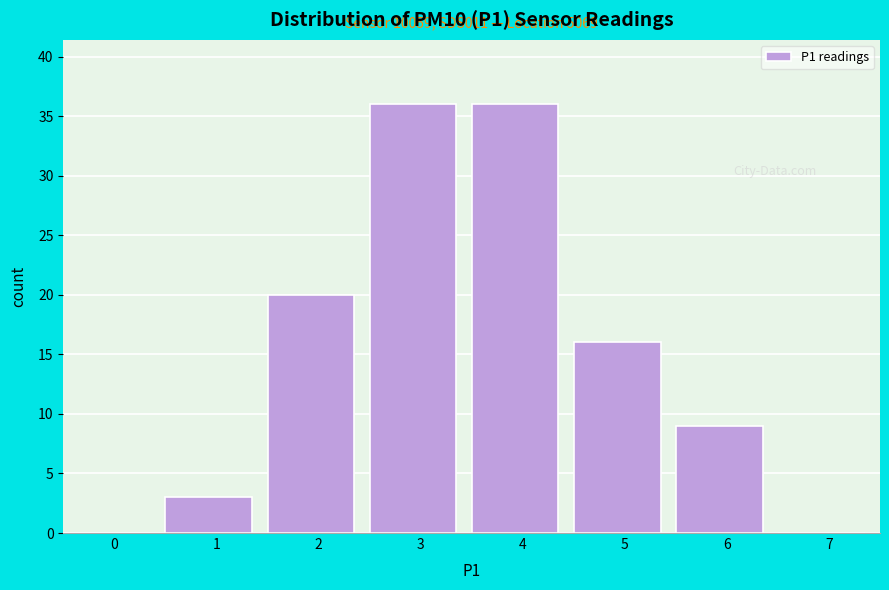

Reading left to right, extract all data points from this chart.

0=0	1=3	2=20	3=36	4=36	5=16	6=9	7=0